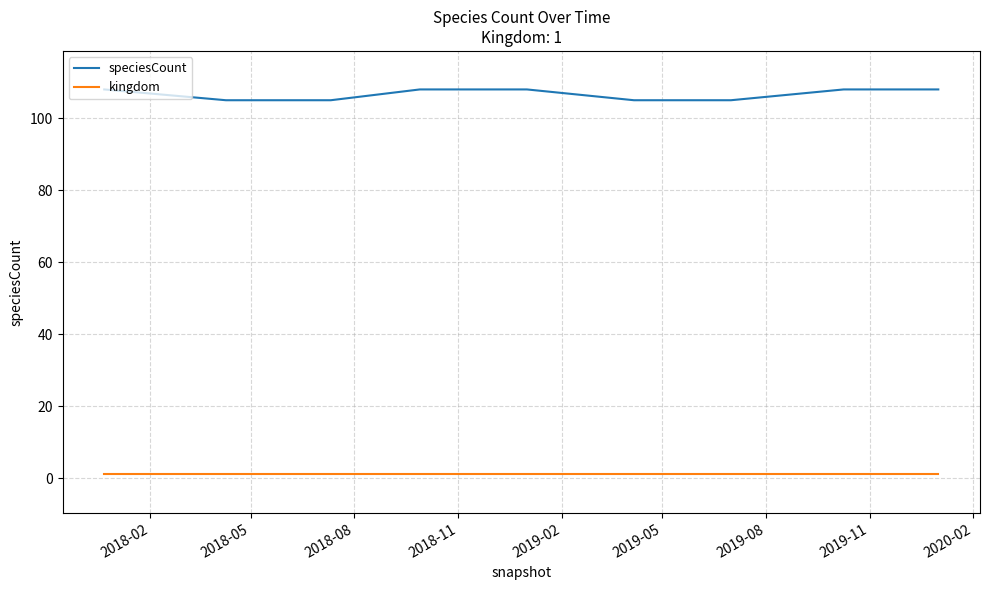

True or false: speciesCount and kingdom intersect in this chart.

False